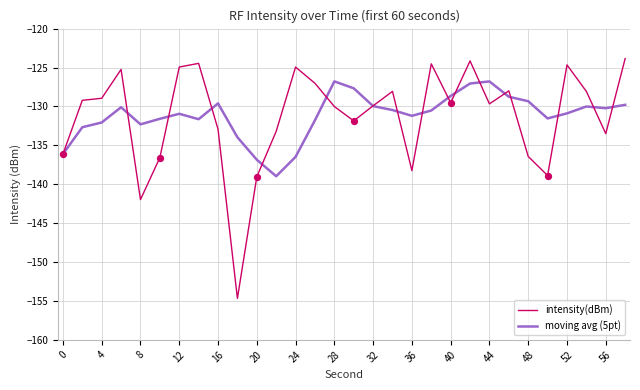

What are all the series names shown in the legend?

intensity(dBm), moving avg (5pt)